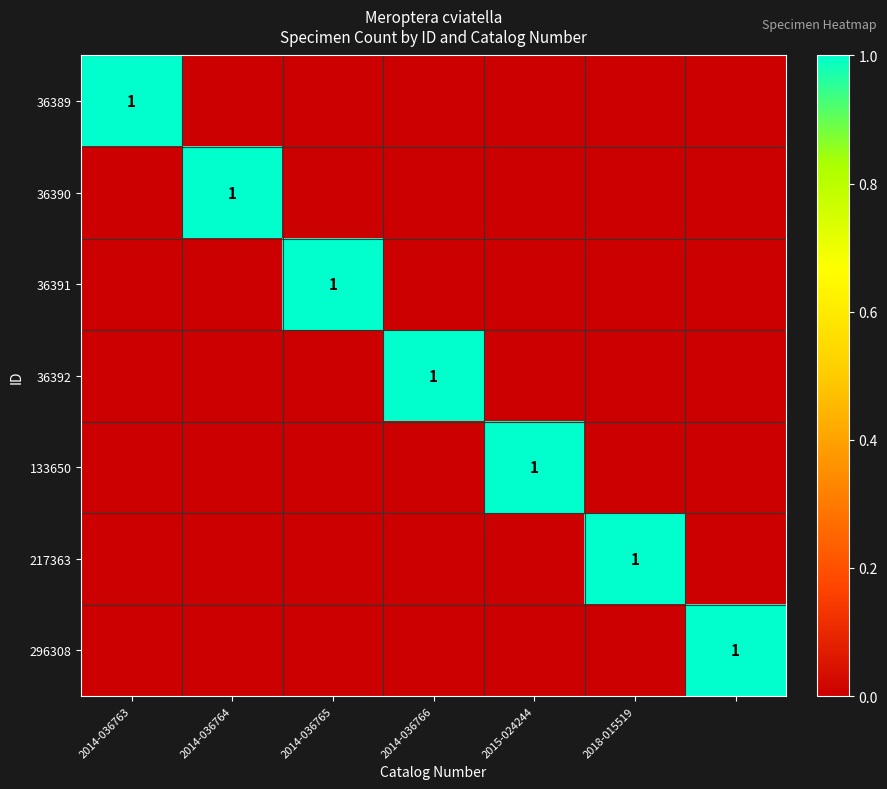

Is it true that 217363 equals 1 at 2018-015519?

True